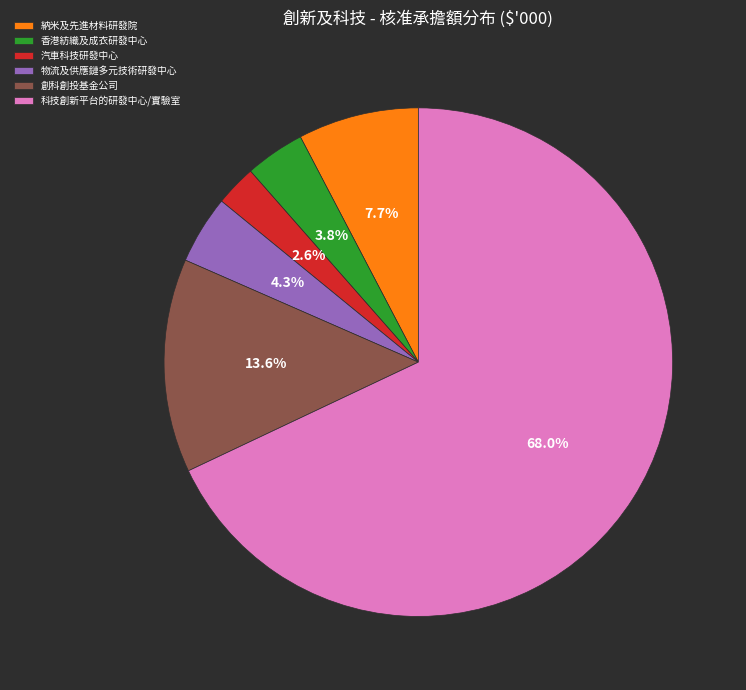

To the nearest percent, what is the difference between the largest and smallest slice percentages?

65%